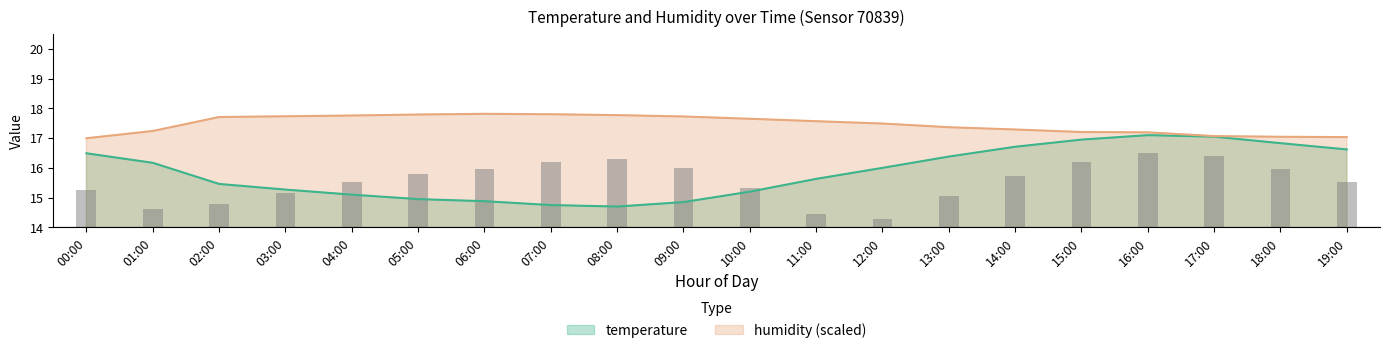

The value of humidity at 15:00 is 17.2. True or false?

True